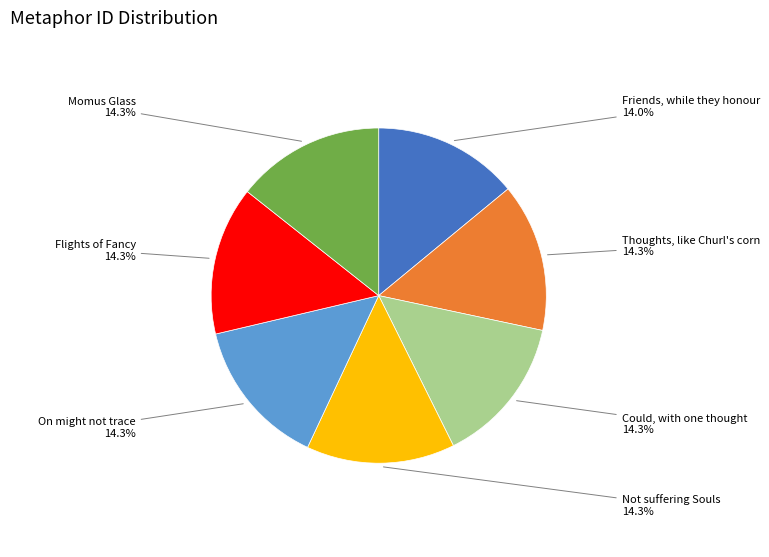

Is there any slice that represents more than half of the pie?

No